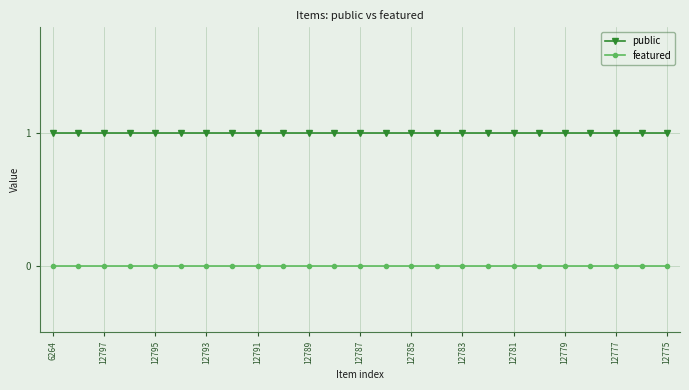

Rank the series by their maximum value, from lowest to highest.

featured, public